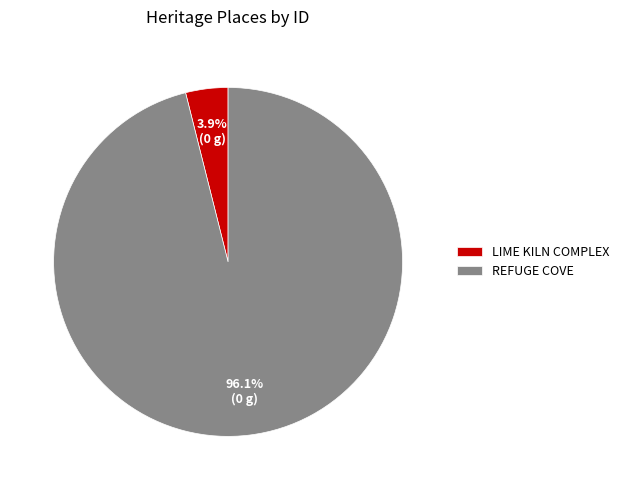

Is there any slice that represents more than half of the pie?

Yes